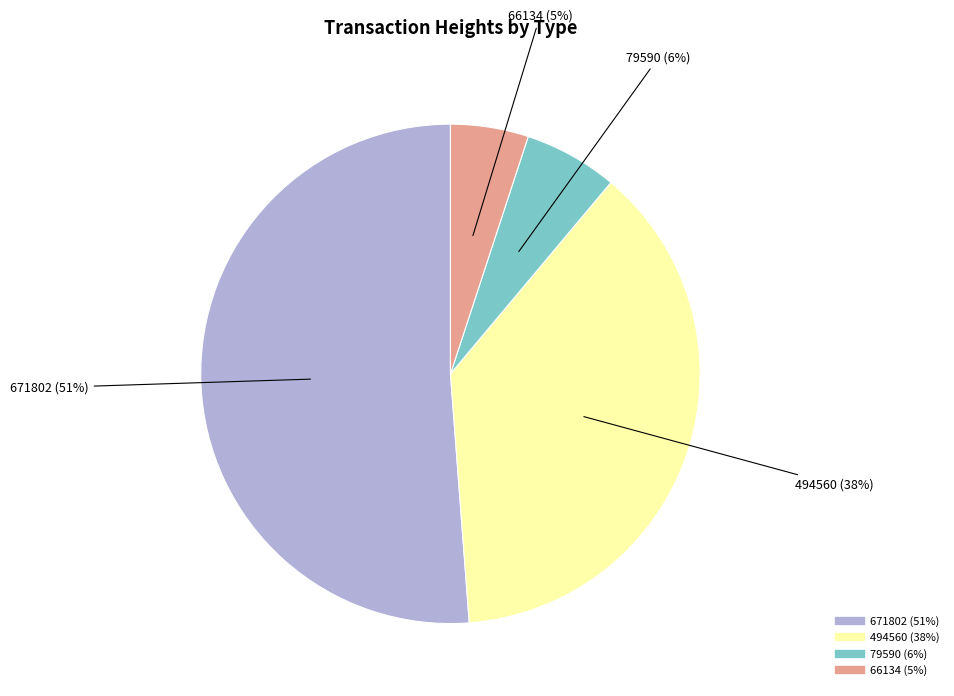

Is the sum of 66134 and 671802 greater than half?

Yes